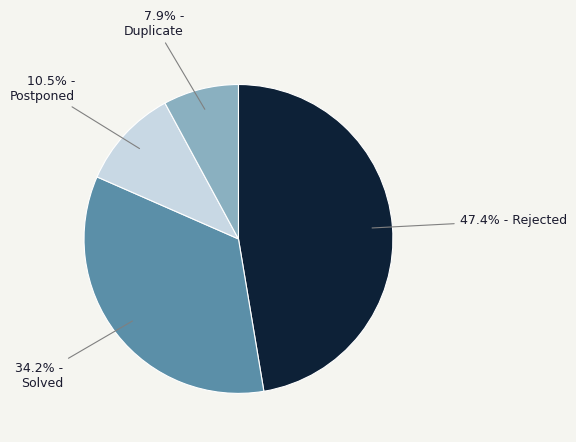

Does any single category account for the majority?

No